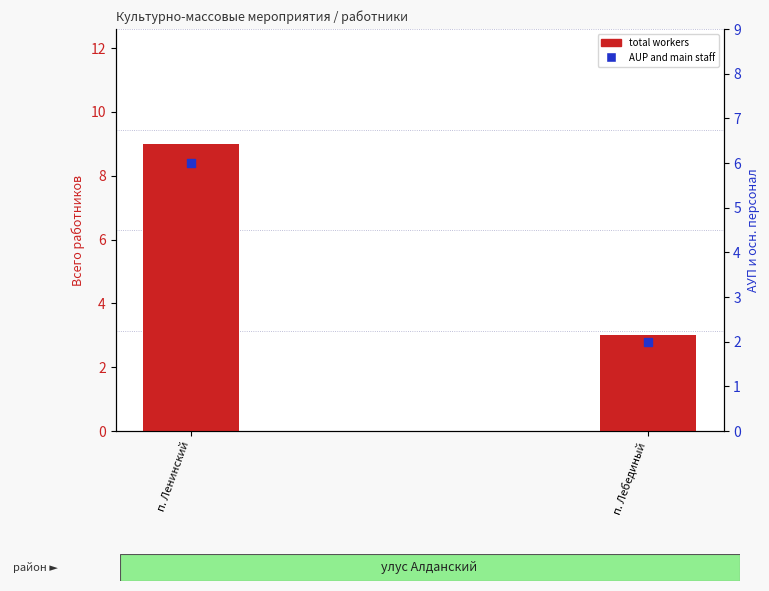

Which series contains the lowest Y value?

AUP and main staff